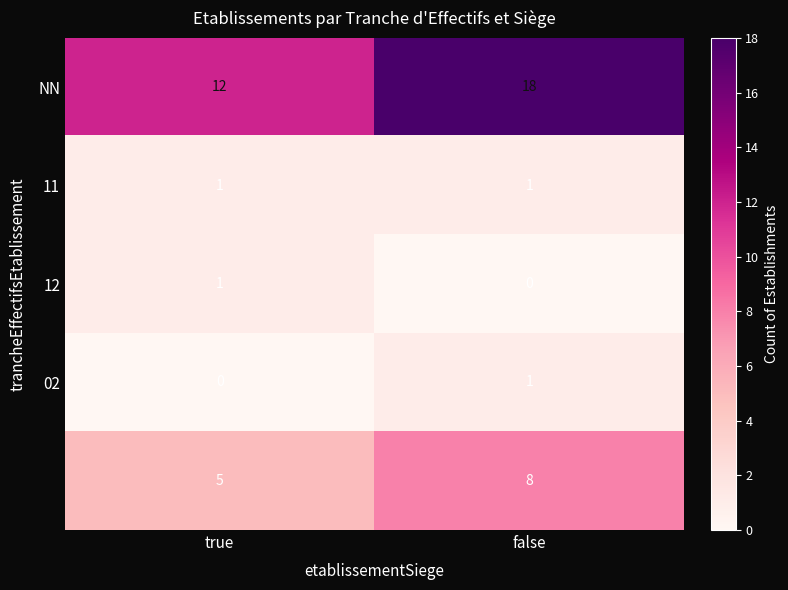

At how many categories does at least one series exceed 5?

2